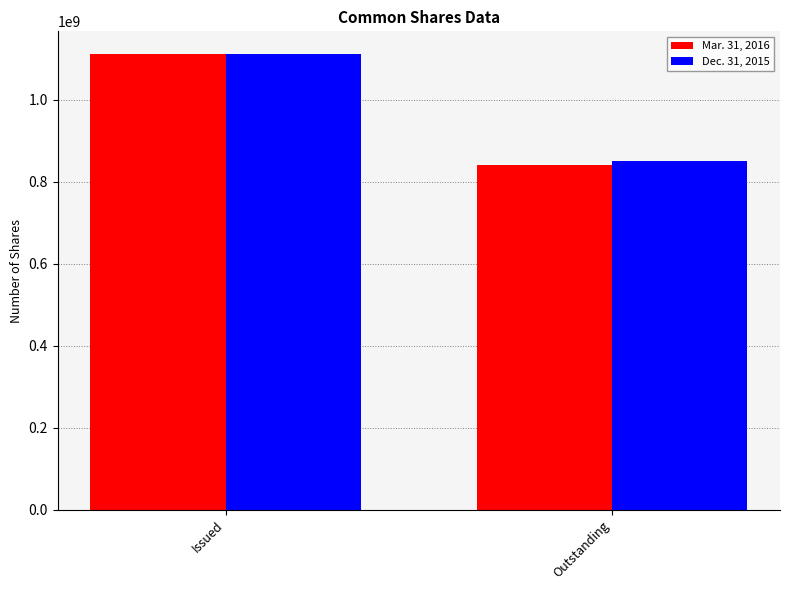

What is the sum of the Mar. 31, 2016 values at Outstanding and Issued?

1951976872